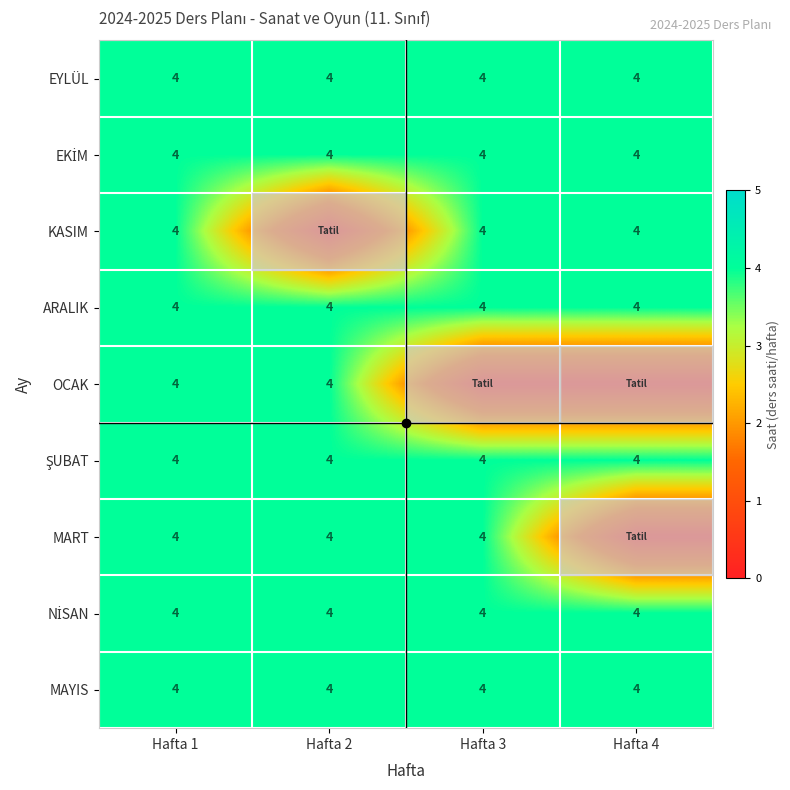

True or false: EYLÜL has a value of 4 at Hafta 3.

True